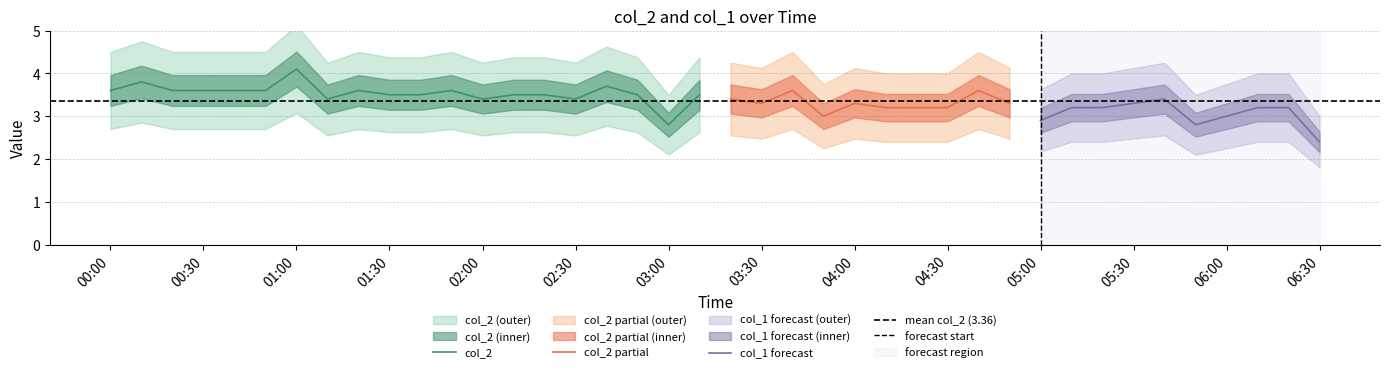

Is this an area chart (filled region under the line)?

No